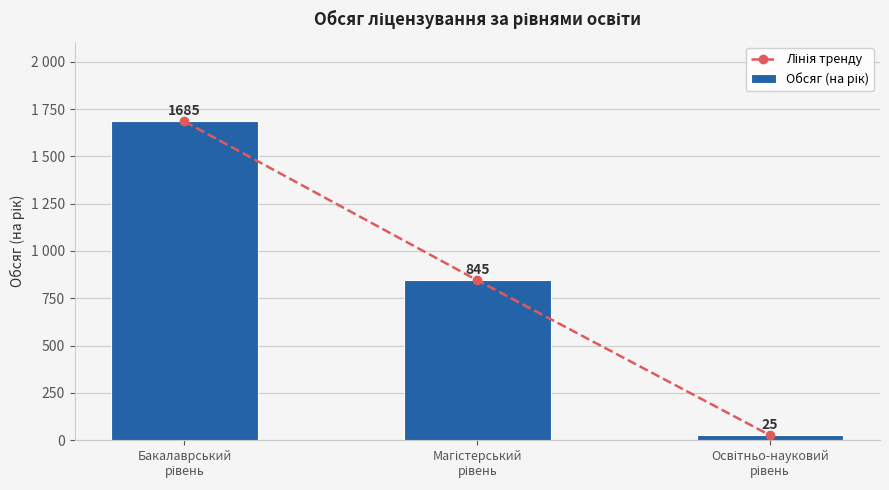

What is the difference between the maximum and second lowest values in the Обсяг (на рік) series?

840